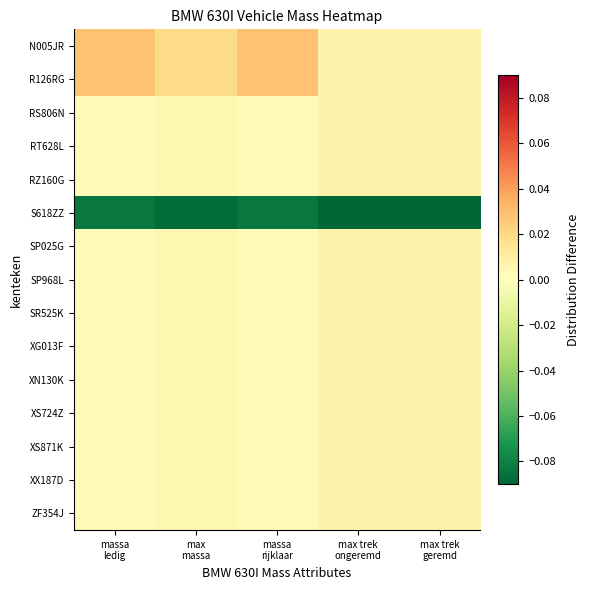

Reading right to left, list all the values displayed in this chart.

N005JR: max trek
geremd=0.0	max trek
ongeremd=0.0	massa
rijklaar=0.0	max
massa=0.0	massa
ledig=0.0
R126RG: max trek
geremd=0.0	max trek
ongeremd=0.0	massa
rijklaar=0.0	max
massa=0.0	massa
ledig=0.0
RS806N: max trek
geremd=0.0	max trek
ongeremd=0.0	massa
rijklaar=0.0	max
massa=0.0	massa
ledig=0.0
RT628L: max trek
geremd=0.0	max trek
ongeremd=0.0	massa
rijklaar=0.0	max
massa=0.0	massa
ledig=0.0
RZ160G: max trek
geremd=0.0	max trek
ongeremd=0.0	massa
rijklaar=0.0	max
massa=0.0	massa
ledig=0.0
S618ZZ: max trek
geremd=-0.1	max trek
ongeremd=-0.1	massa
rijklaar=-0.1	max
massa=-0.1	massa
ledig=-0.1
SP025G: max trek
geremd=0.0	max trek
ongeremd=0.0	massa
rijklaar=0.0	max
massa=0.0	massa
ledig=0.0
SP968L: max trek
geremd=0.0	max trek
ongeremd=0.0	massa
rijklaar=0.0	max
massa=0.0	massa
ledig=0.0
SR525K: max trek
geremd=0.0	max trek
ongeremd=0.0	massa
rijklaar=0.0	max
massa=0.0	massa
ledig=0.0
XG013F: max trek
geremd=0.0	max trek
ongeremd=0.0	massa
rijklaar=0.0	max
massa=0.0	massa
ledig=0.0
XN130K: max trek
geremd=0.0	max trek
ongeremd=0.0	massa
rijklaar=0.0	max
massa=0.0	massa
ledig=0.0
XS724Z: max trek
geremd=0.0	max trek
ongeremd=0.0	massa
rijklaar=0.0	max
massa=0.0	massa
ledig=0.0
XS871K: max trek
geremd=0.0	max trek
ongeremd=0.0	massa
rijklaar=0.0	max
massa=0.0	massa
ledig=0.0
XX187D: max trek
geremd=0.0	max trek
ongeremd=0.0	massa
rijklaar=0.0	max
massa=0.0	massa
ledig=0.0
ZF354J: max trek
geremd=0.0	max trek
ongeremd=0.0	massa
rijklaar=0.0	max
massa=0.0	massa
ledig=0.0